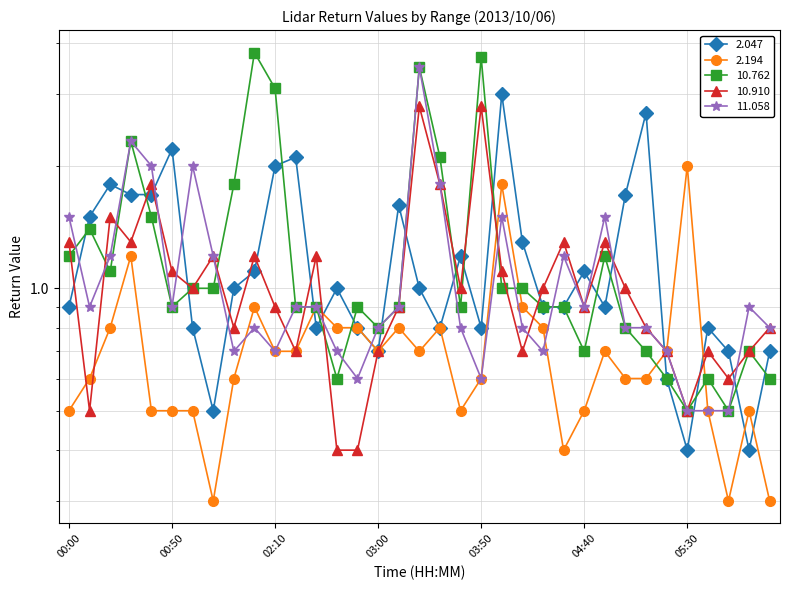

What is the label of the 25th point from the right?

02:10